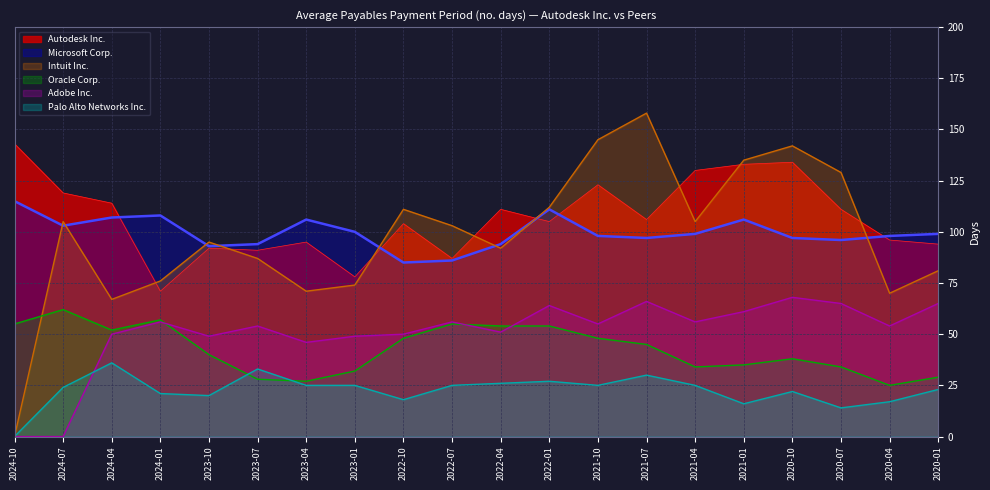

At how many categories does at least one series exceed 4?

20